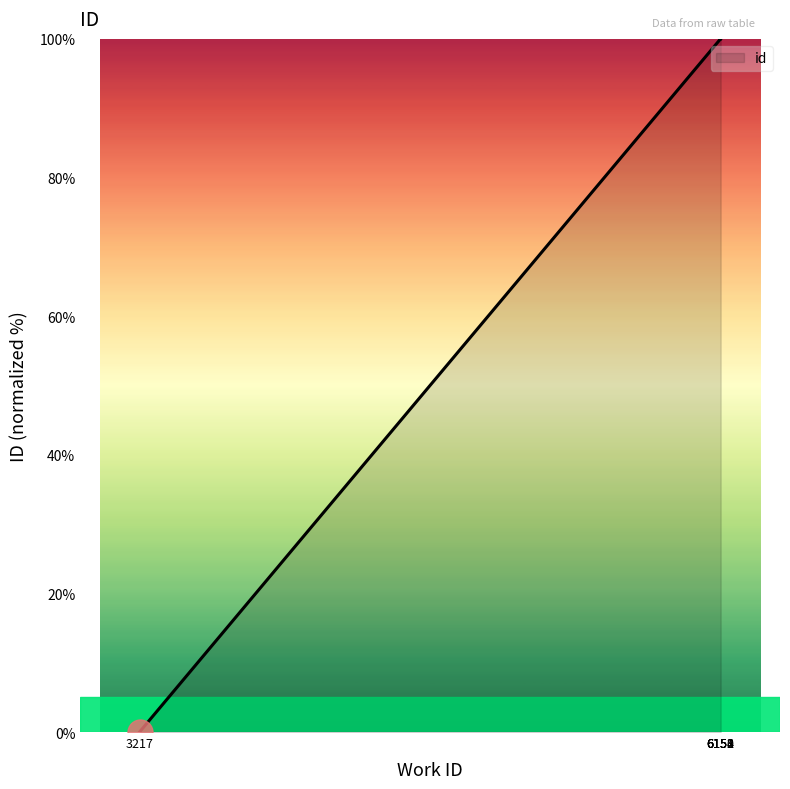

What is the difference between the second highest and second lowest values?

0.1